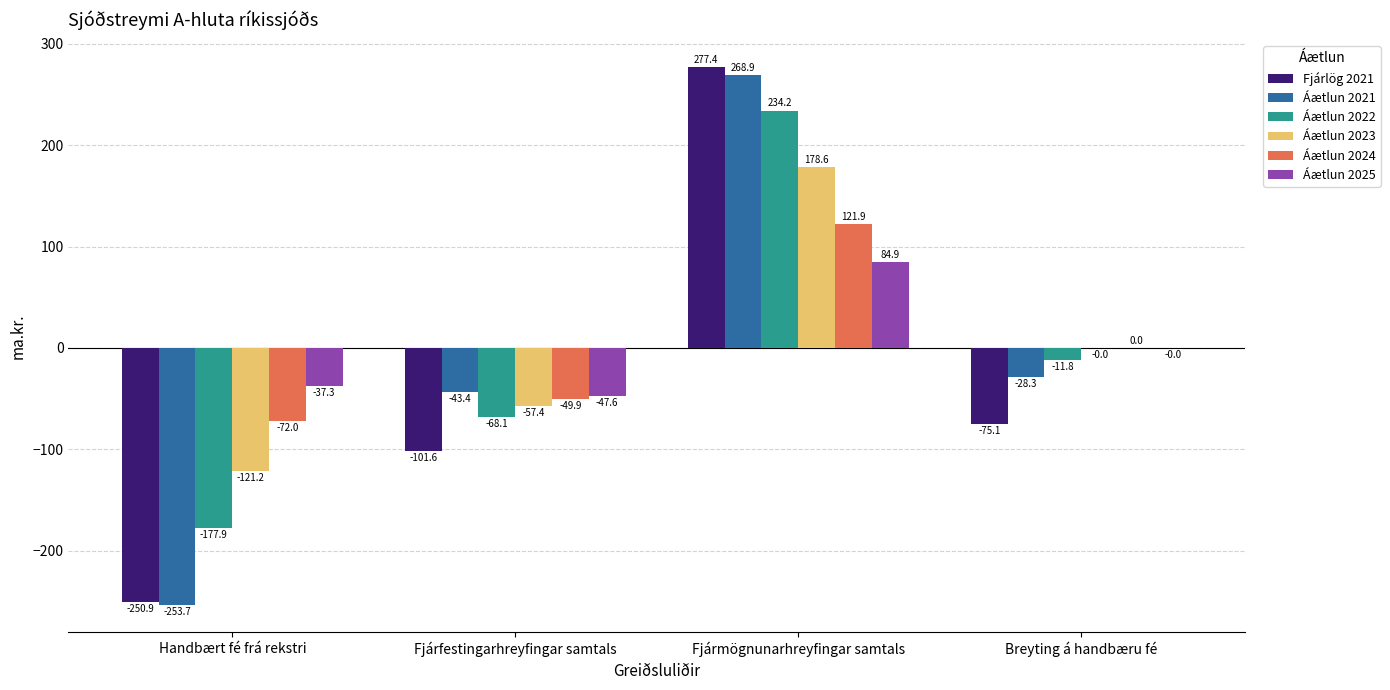

Where does the Áætlun 2021 series first go above -28?

Fjármögnunarhreyfingar samtals